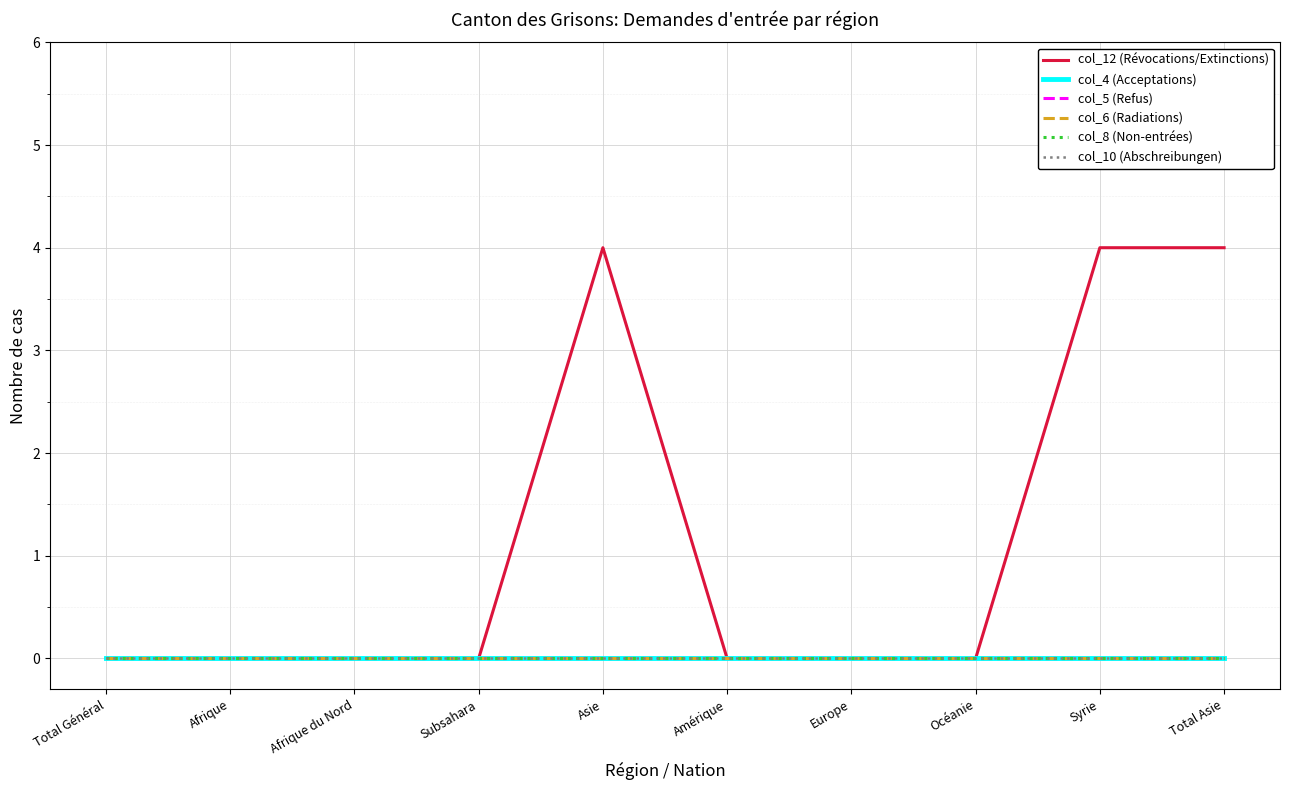

Which series has the widest spread of values?

col_12 (Révocations/Extinctions)